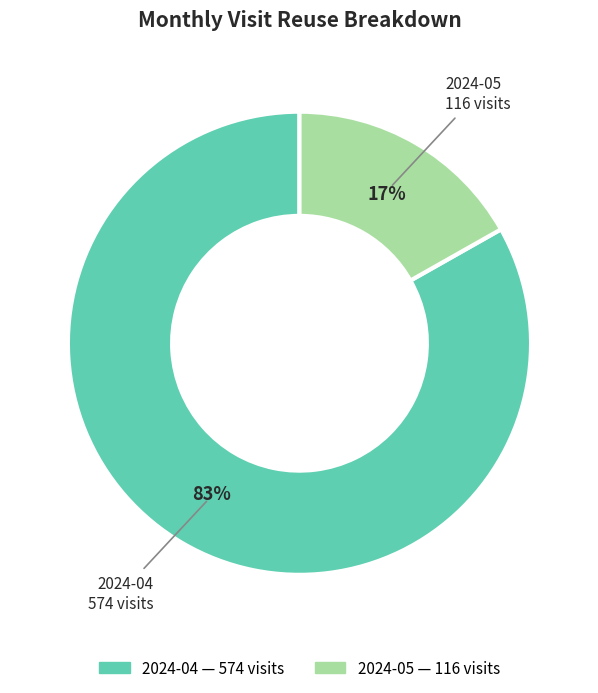

Approximately how many times larger is the value at 2024-04 compared to 2024-05?

4.9